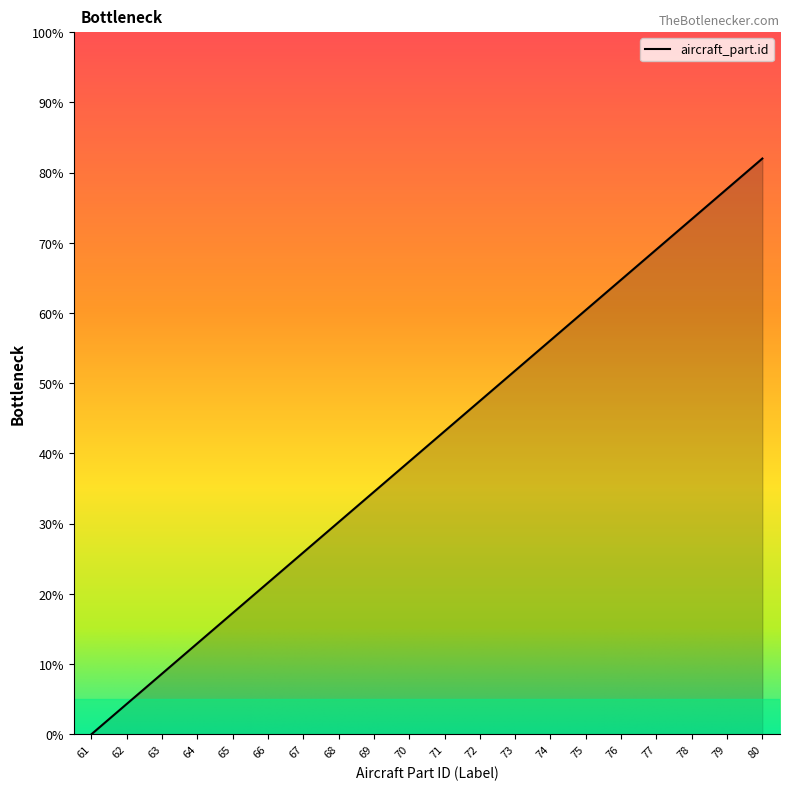

List the labels in order of value, smallest first.

61, 62, 63, 64, 65, 66, 67, 68, 69, 70, 71, 72, 73, 74, 75, 76, 77, 78, 79, 80